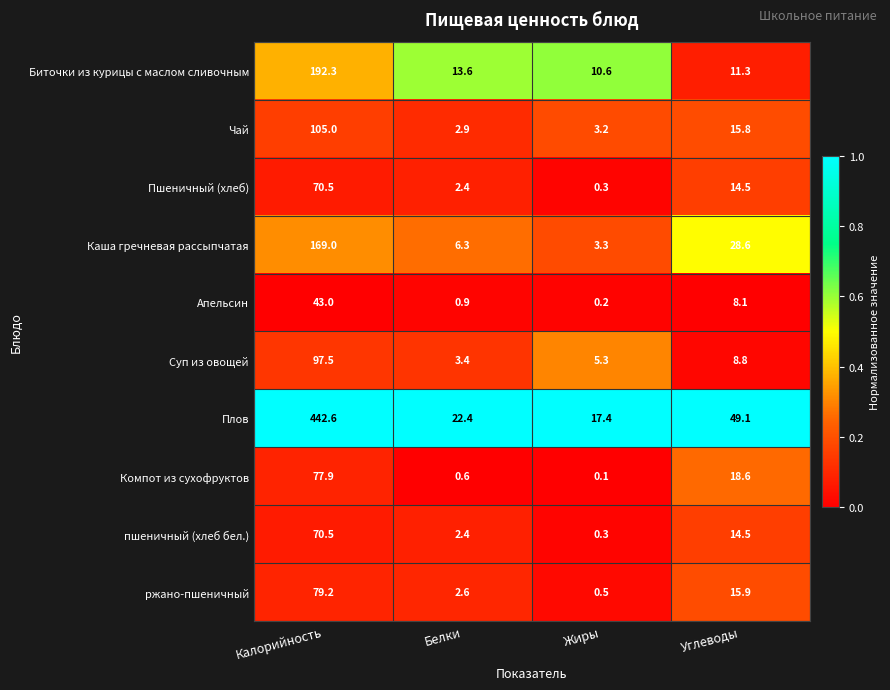

What is the difference between the Апельсин values at Белки and Углеводы?

7.2